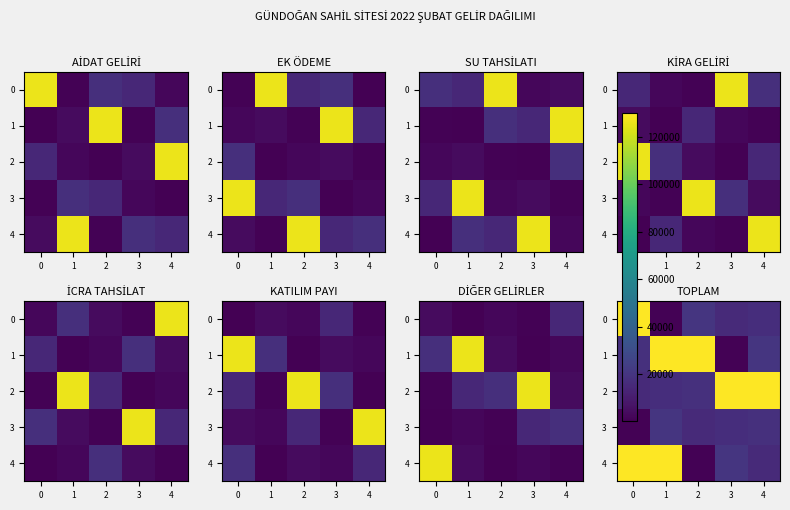

How many values in the 3 series are below 17025?

2